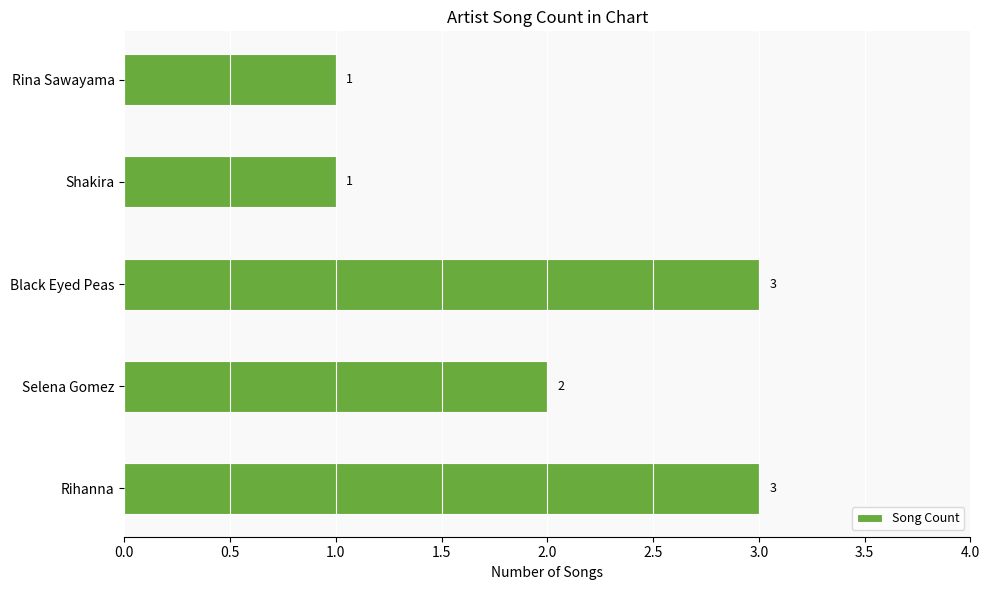

Reading bottom to top, list all the values displayed in this chart.

Rihanna=3	Selena Gomez=2	Black Eyed Peas=3	Shakira=1	Rina Sawayama=1